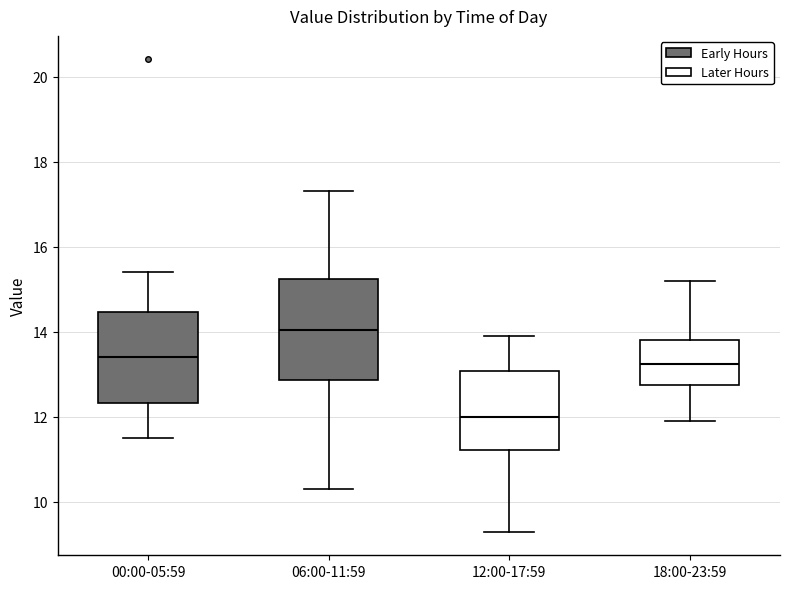

Reading left to right, read every box against the y-axis: the position of its median line, the range the box covers, and the ends of its whiskers. The values are not printed on the chart, so give them approximately, as read against the axis.

00:00-05:59: median 13.4, box 12.4 to 14.4, whiskers 11.6 to 15.4
06:00-11:59: median 14.0, box 12.8 to 15.2, whiskers 10.4 to 17.4
12:00-17:59: median 12.0, box 11.2 to 13.0, whiskers 9.4 to 14.0
18:00-23:59: median 13.2, box 12.8 to 13.8, whiskers 12.0 to 15.2